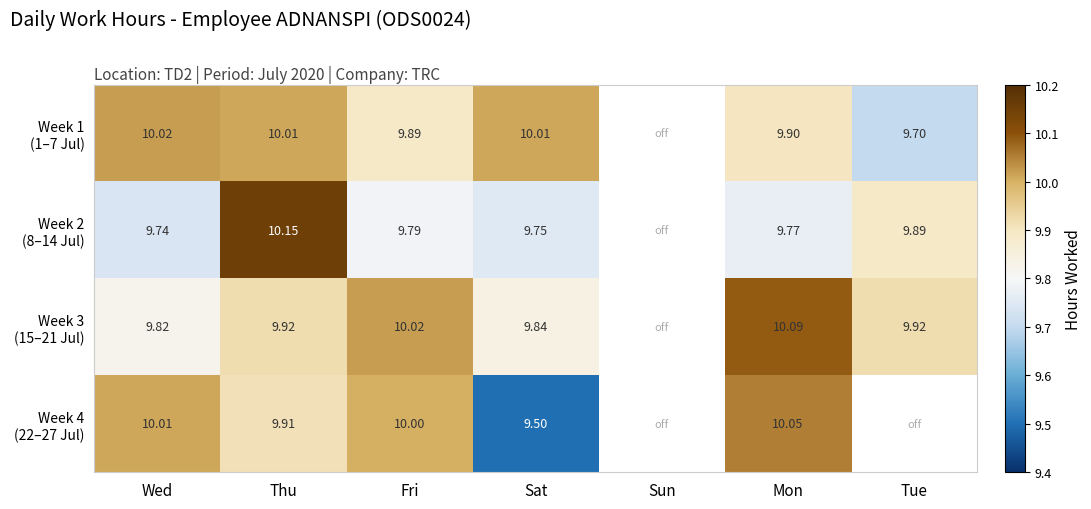

What is the approximate value of Week 2 (8–14 Jul) at Tue?

9.9